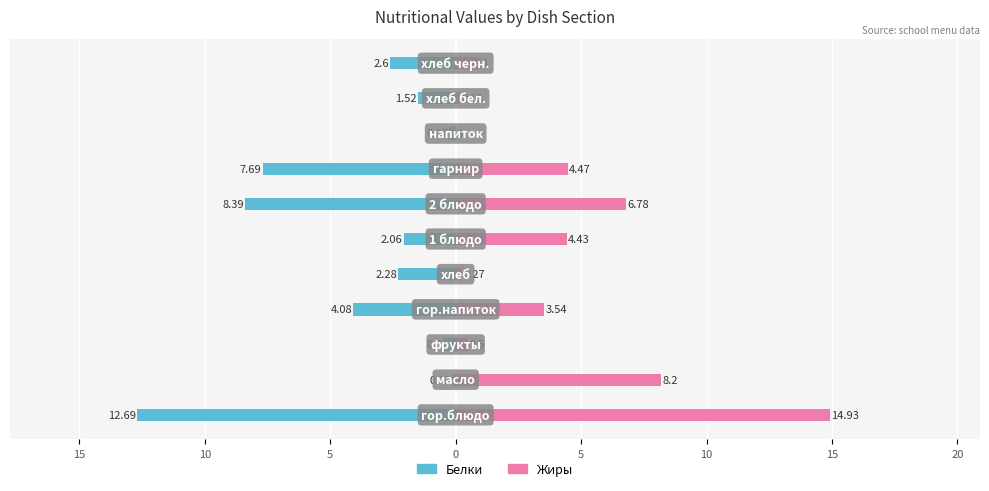

What is the greatest value displayed?

14.9